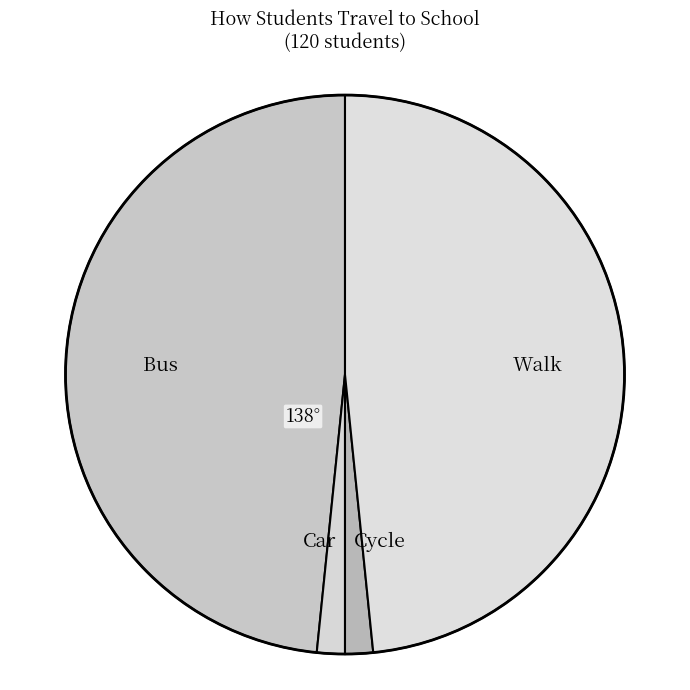

Does Car account for over 50% of the chart?

No